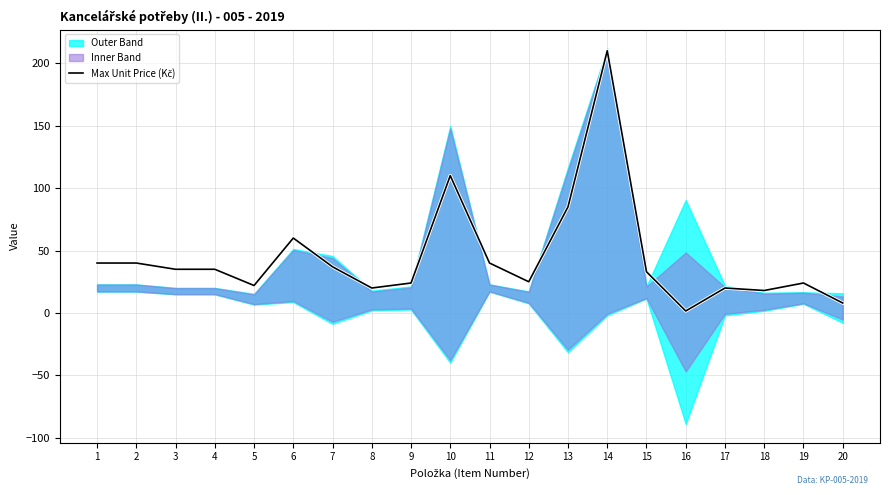

Count the number of values greater than 35.

8